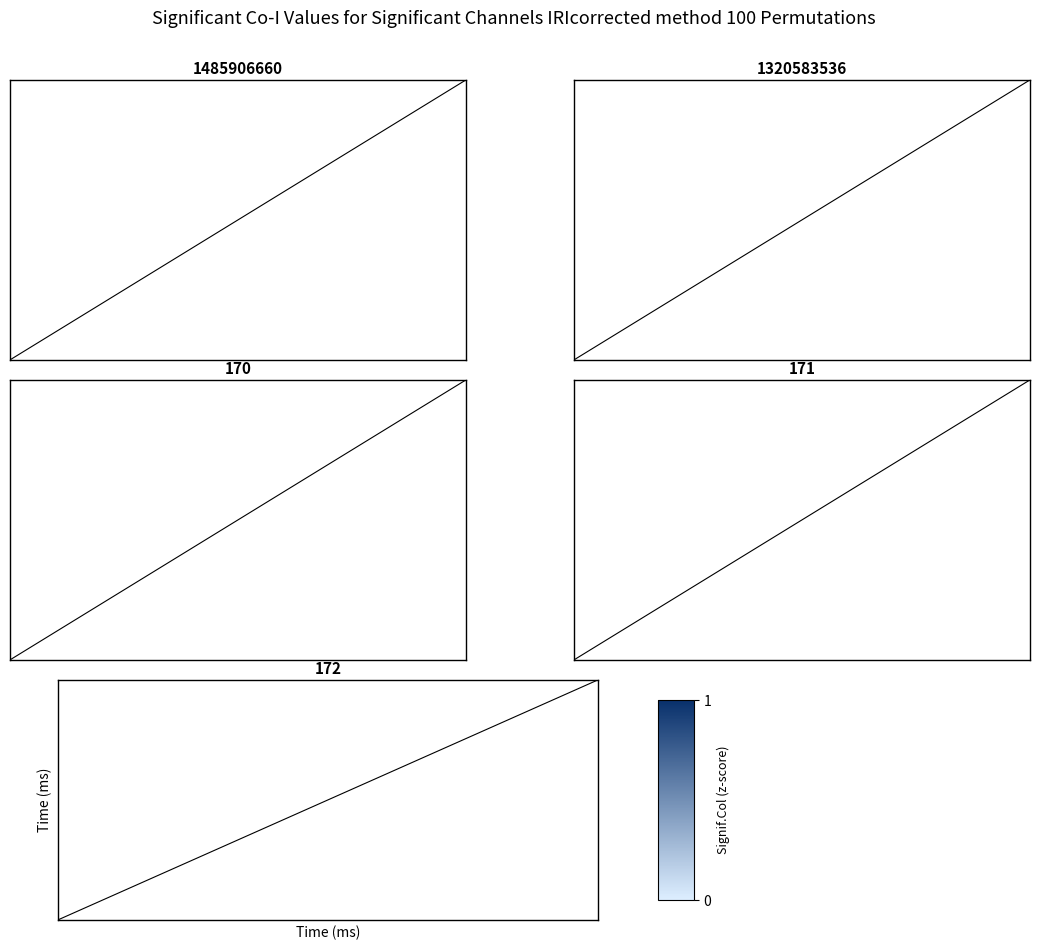

True or false: panel_171 has a value of 31 at 0.

False